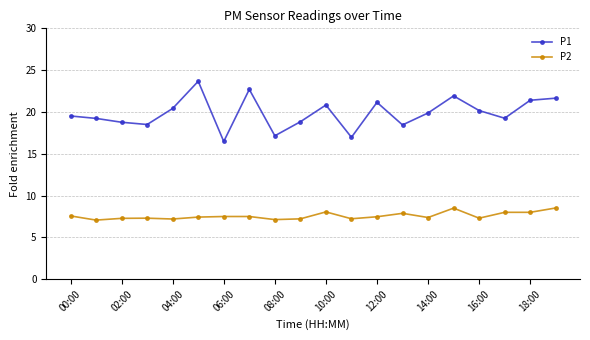

Is this an area chart (filled region under the line)?

No